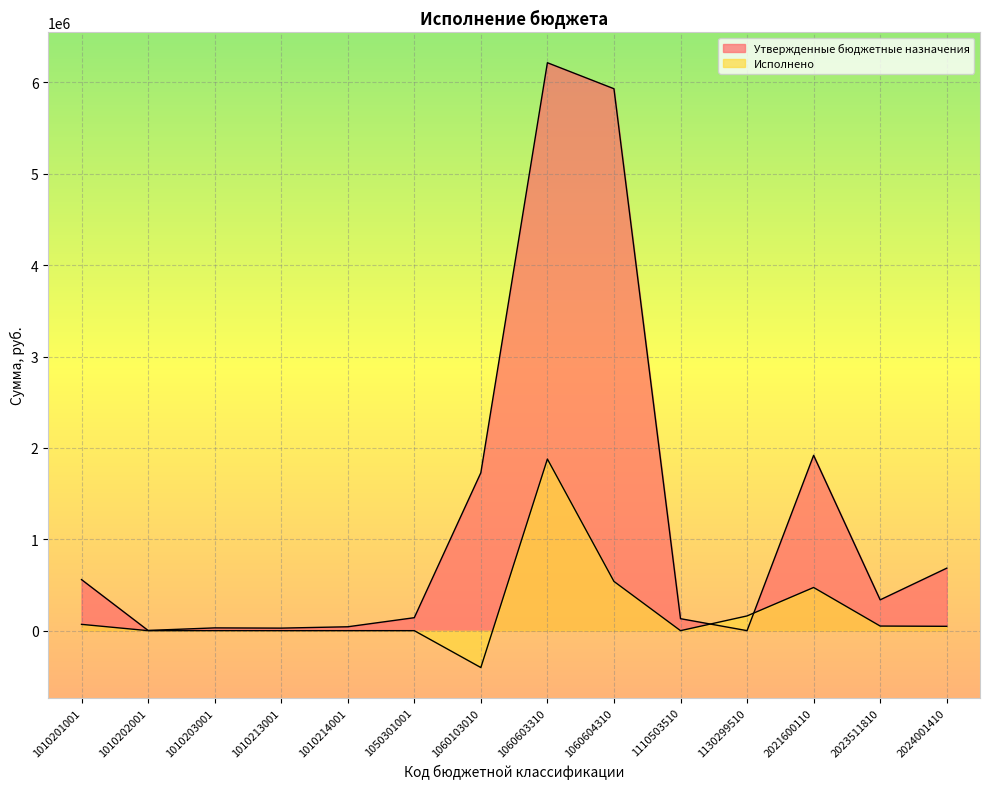

Between 1130299510 and 1050301001, which is larger?

1050301001